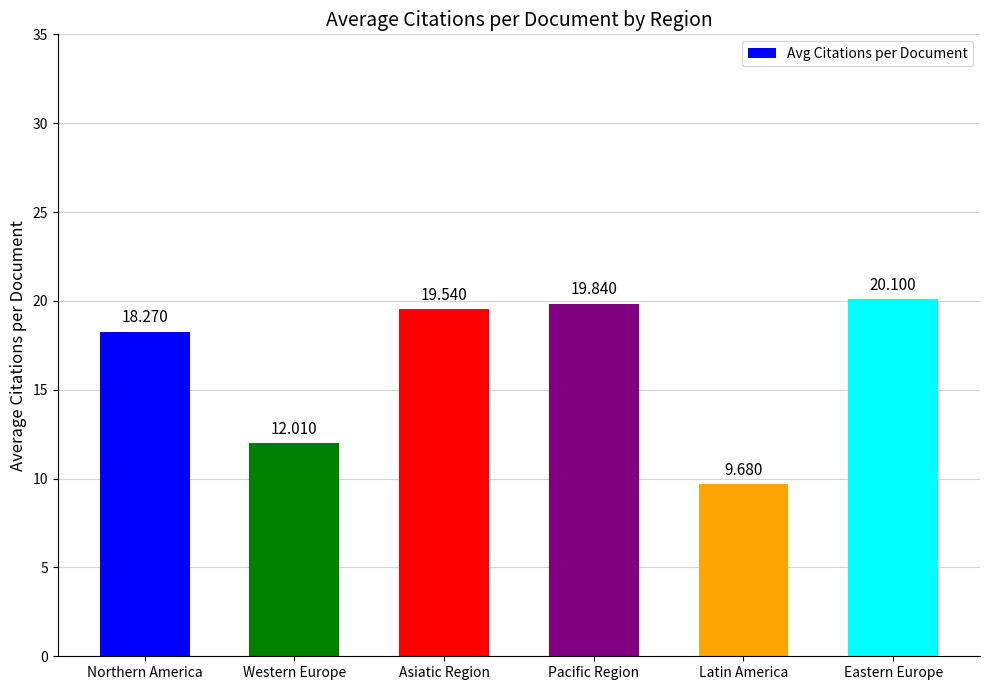

List the labels in order of value, smallest first.

Latin America, Western Europe, Northern America, Asiatic Region, Pacific Region, Eastern Europe